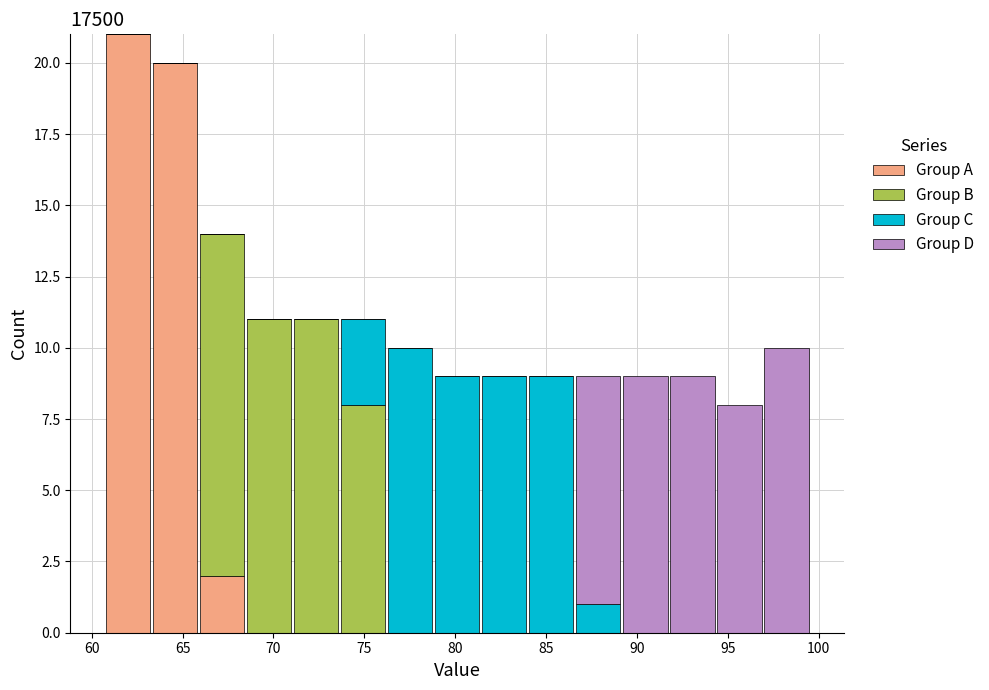

Reading left to right, list every stacked bar in this chart as the range it spans on the x-axis followed by its total height. Neither the bar edges nor the heights are printed on the chart, so give them approximately, as read against the axes.

60.5 to 63.5: 21
63.5 to 66.0: 20
66.0 to 68.5: 14
68.5 to 71.0: 11
71.0 to 73.5: 11
73.5 to 76.0: 11
76.0 to 79.0: 10
79.0 to 81.5: 9
81.5 to 84.0: 9
84.0 to 86.5: 9
86.5 to 89.0: 9
89.0 to 91.5: 9
91.5 to 94.5: 9
94.5 to 97.0: 8
97.0 to 99.5: 10